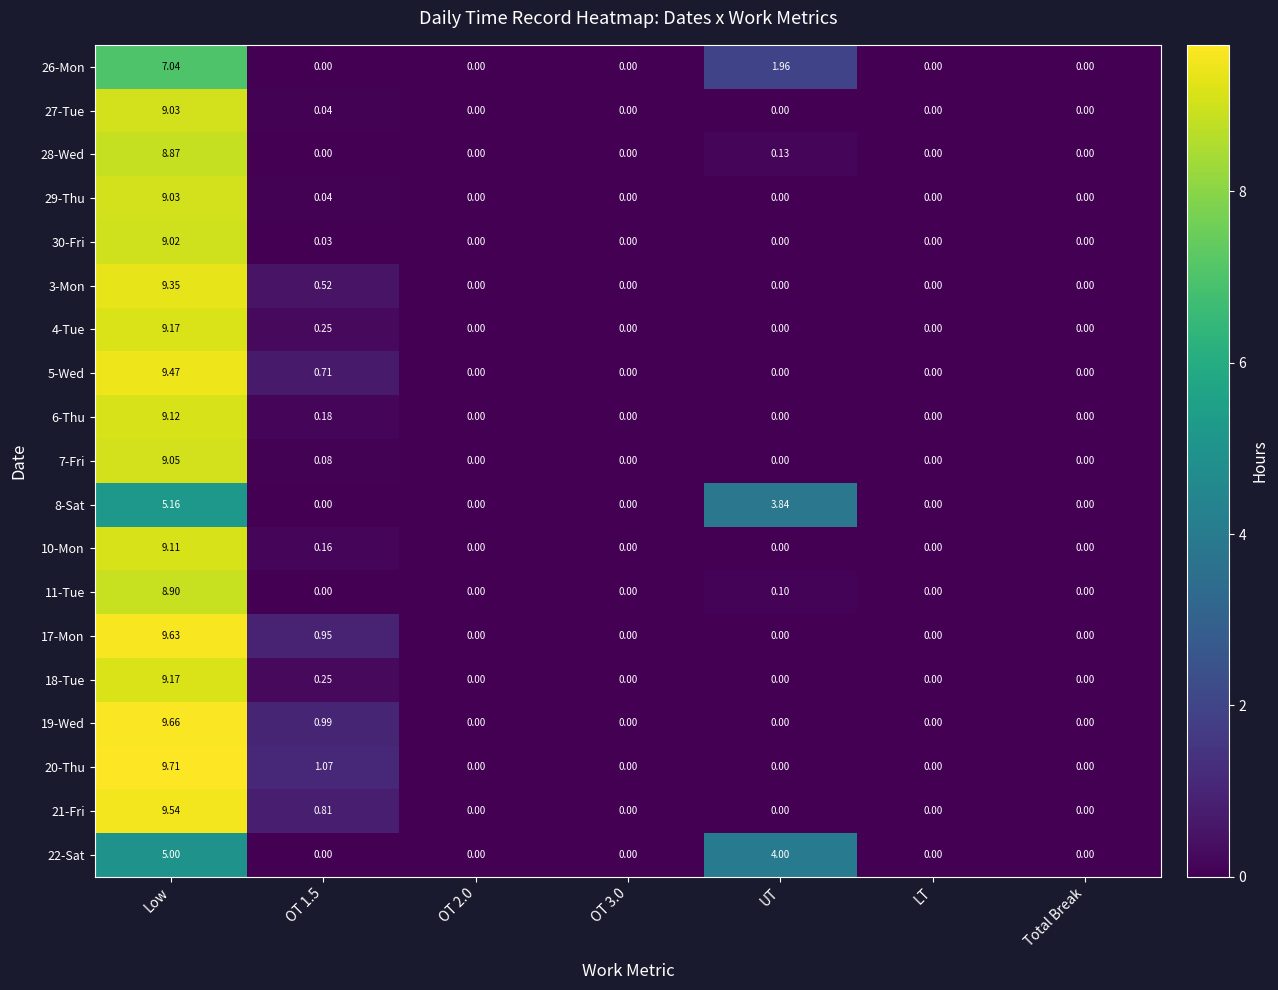

Which series has the widest spread of values?

20-Thu